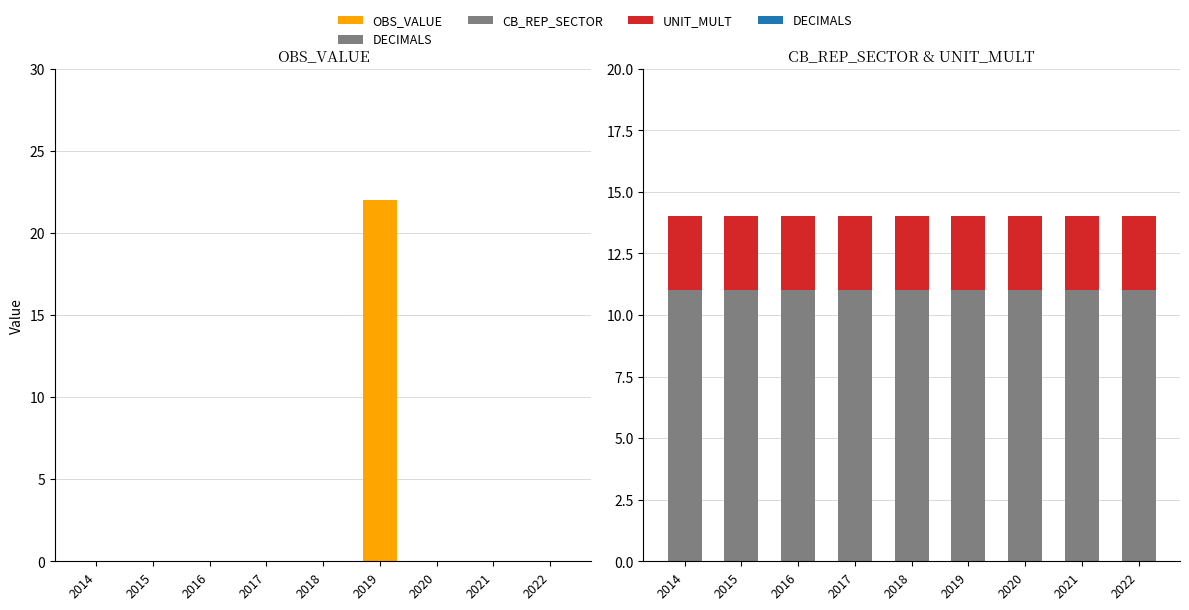

True or false: UNIT_MULT has a value of 1 at 2018.

False